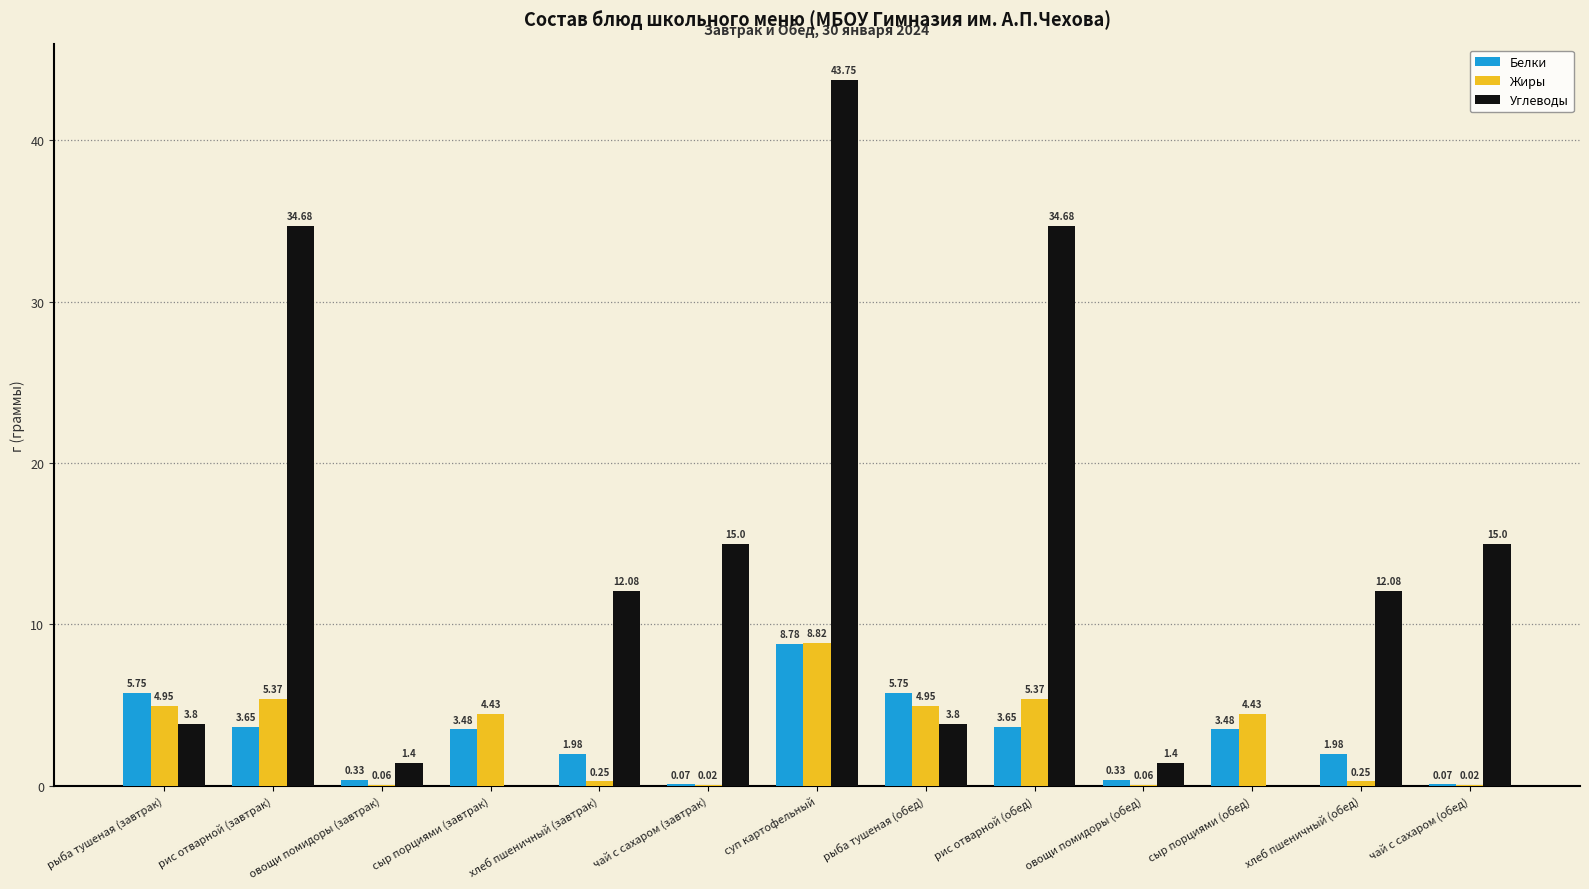

What is the sum of the Углеводы values at рис отварной (завтрак) and рыба тушеная (обед)?

38.5